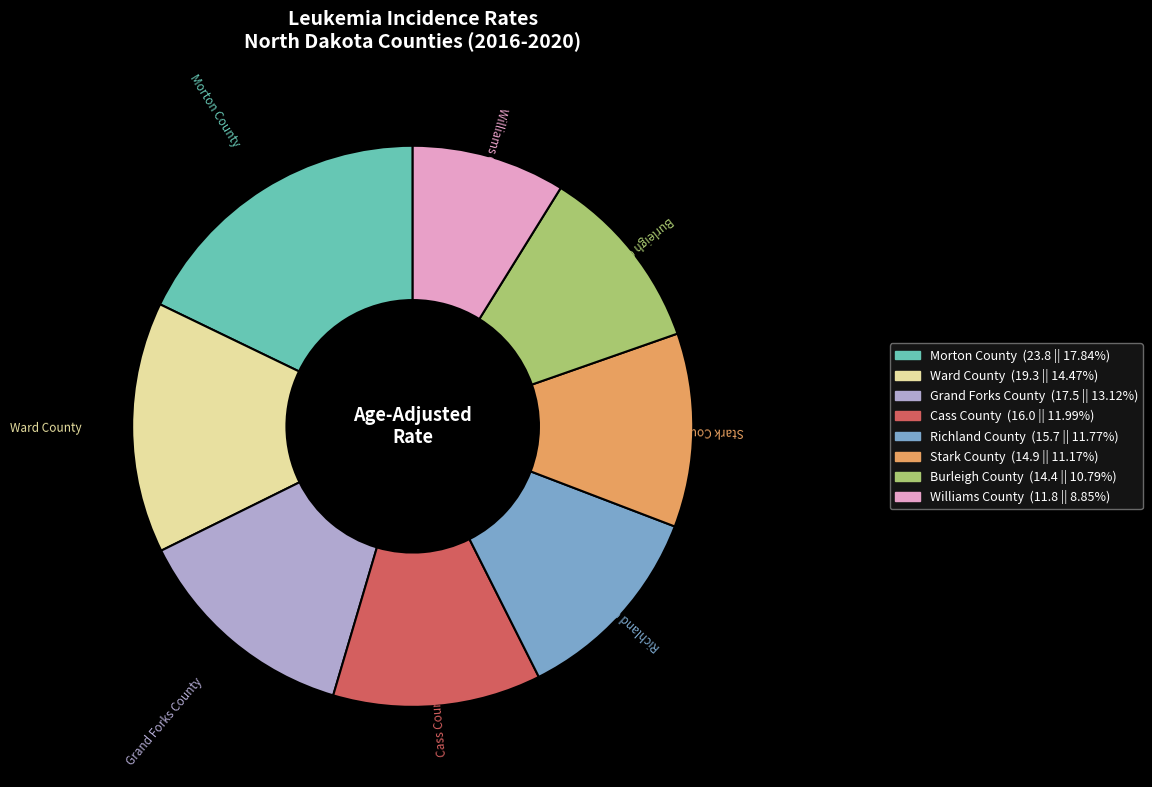

Which category has the smallest portion of the pie?

Williams County